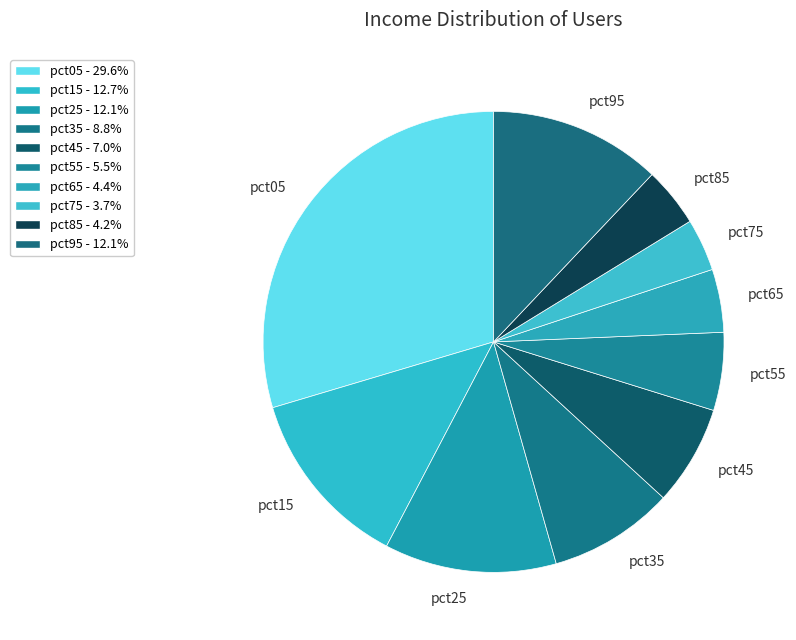

Is it true that pct45 is 7% of the pie?

True